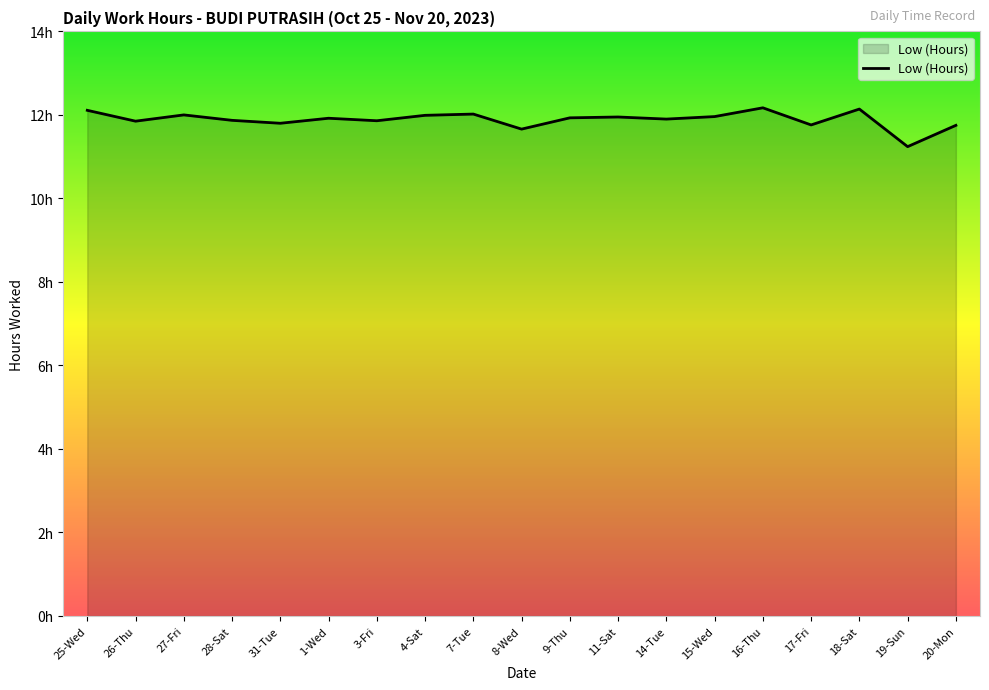

Does the chart have visible grid lines?

No